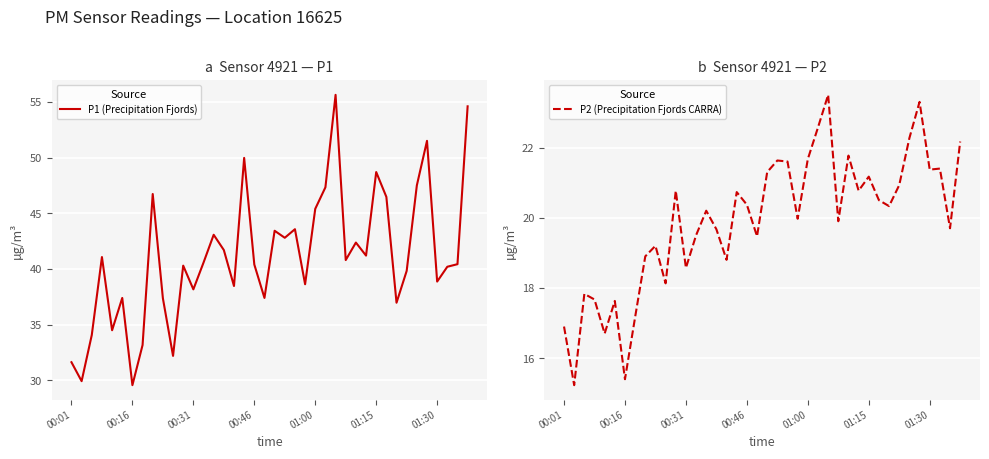

What is the label of the 32nd point from the left?

31